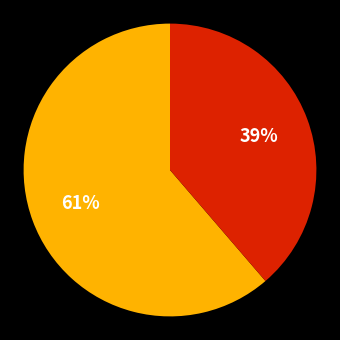

How many segments does this pie chart have?

2